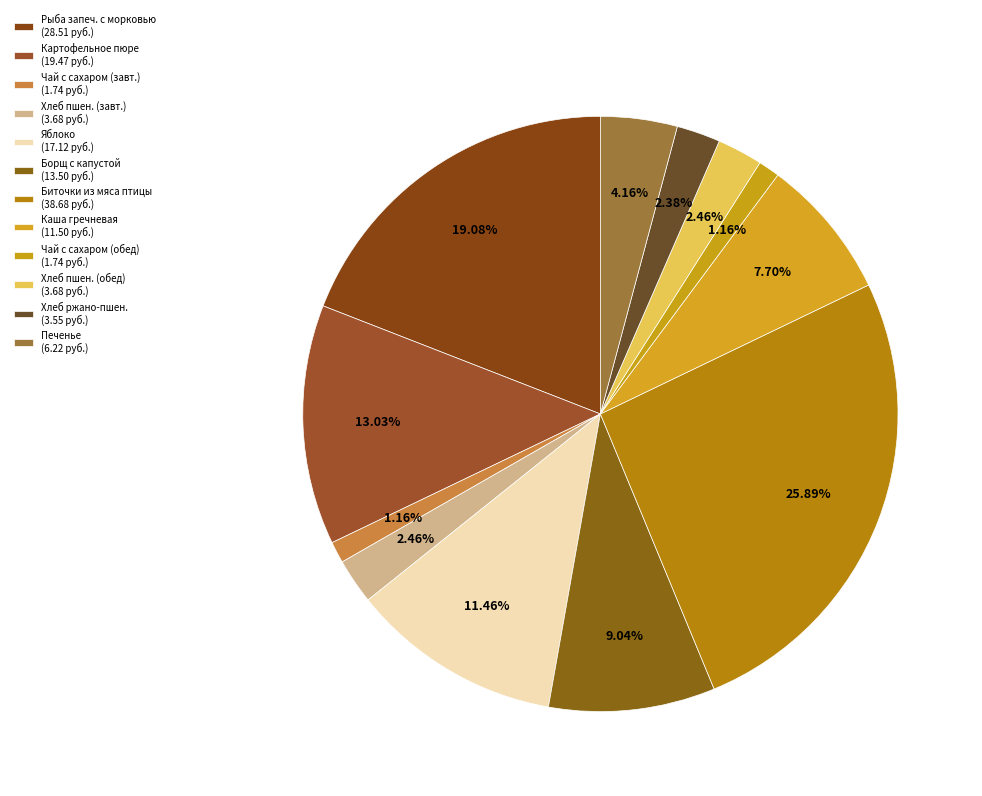

How many slices are in this pie chart?

12